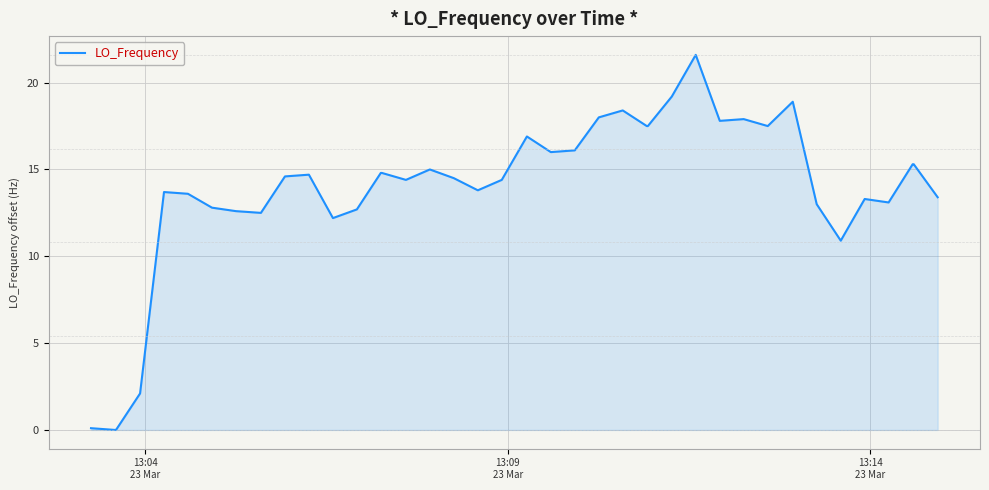

How many lines are shown in the chart?

1